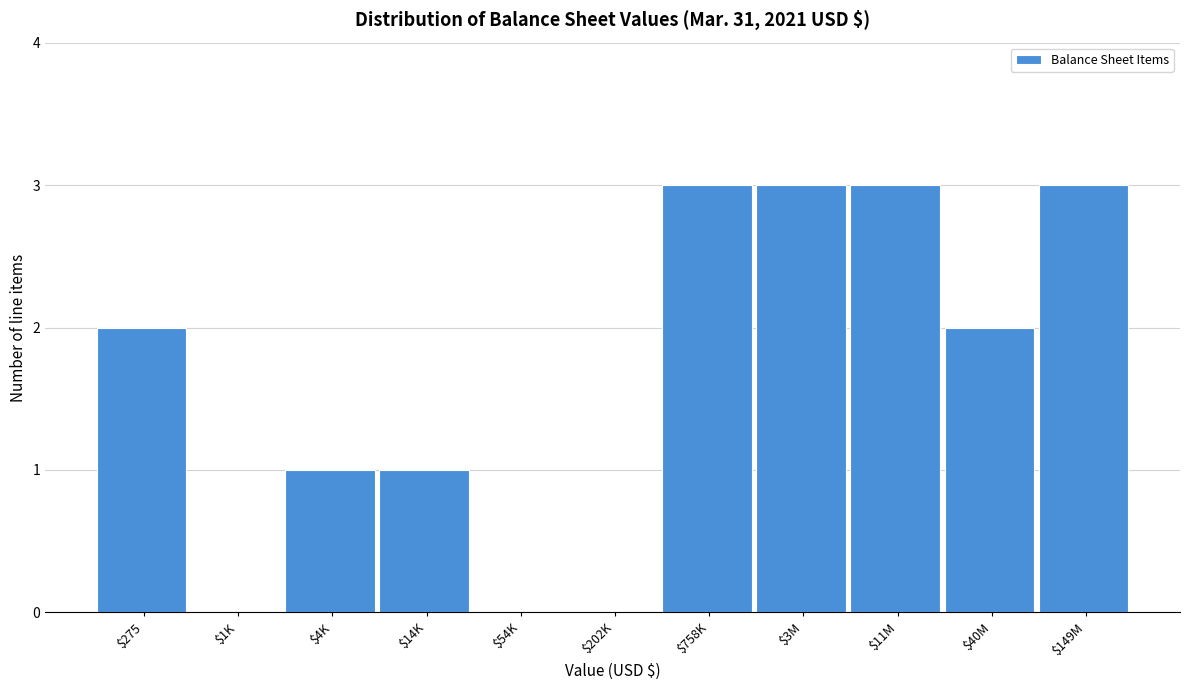

What is the sum of all values?

18